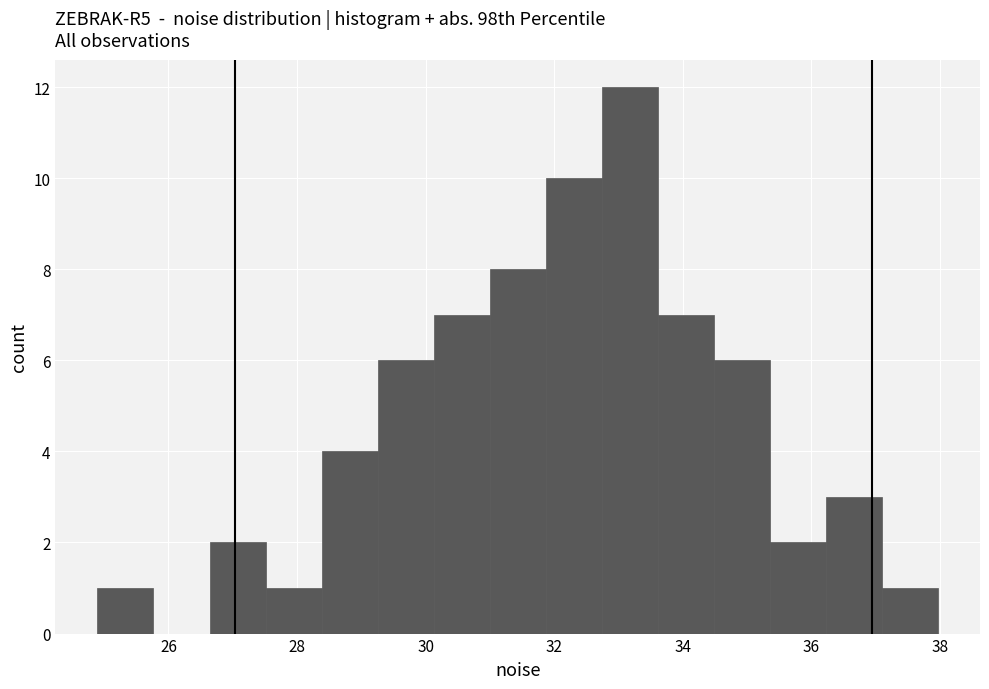

Which range on the x-axis has the tallest bar?

32.8 to 33.6